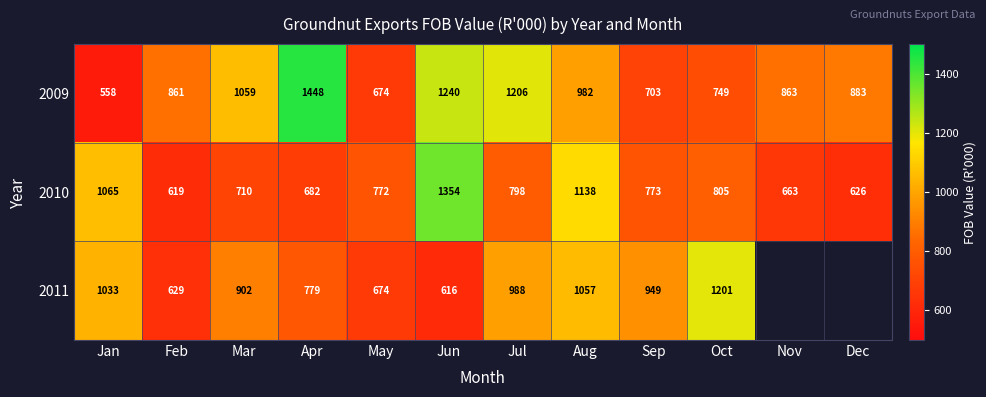

Is the value of 2009 at Oct greater than the value of 2010 at Jun?

No